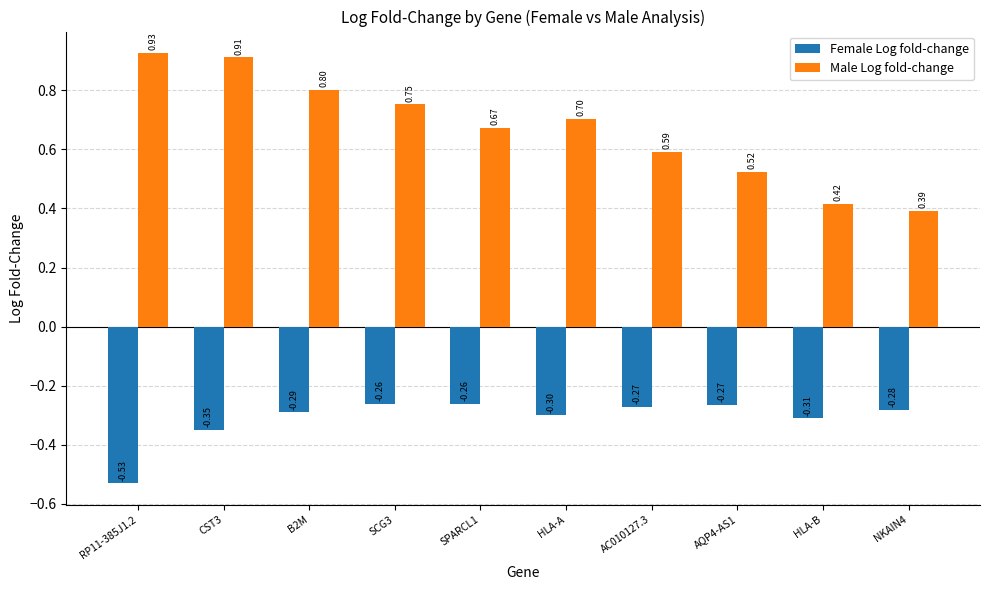

List the labels in order of Male Log fold-change value, smallest first.

NKAIN4, HLA-B, AQP4-AS1, AC010127.3, SPARCL1, HLA-A, SCG3, B2M, CST3, RP11-385J1.2